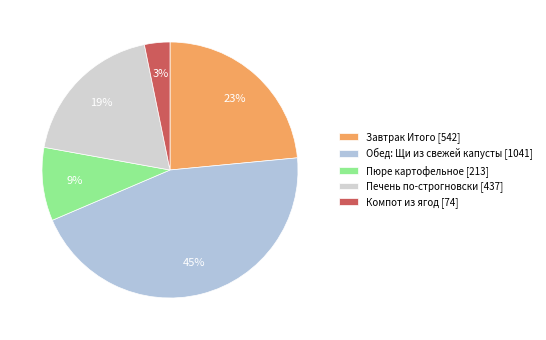

To the nearest percent, what is the difference between the Завтрак Итого and Обед: Щи из свежей капусты slice percentages?

22%